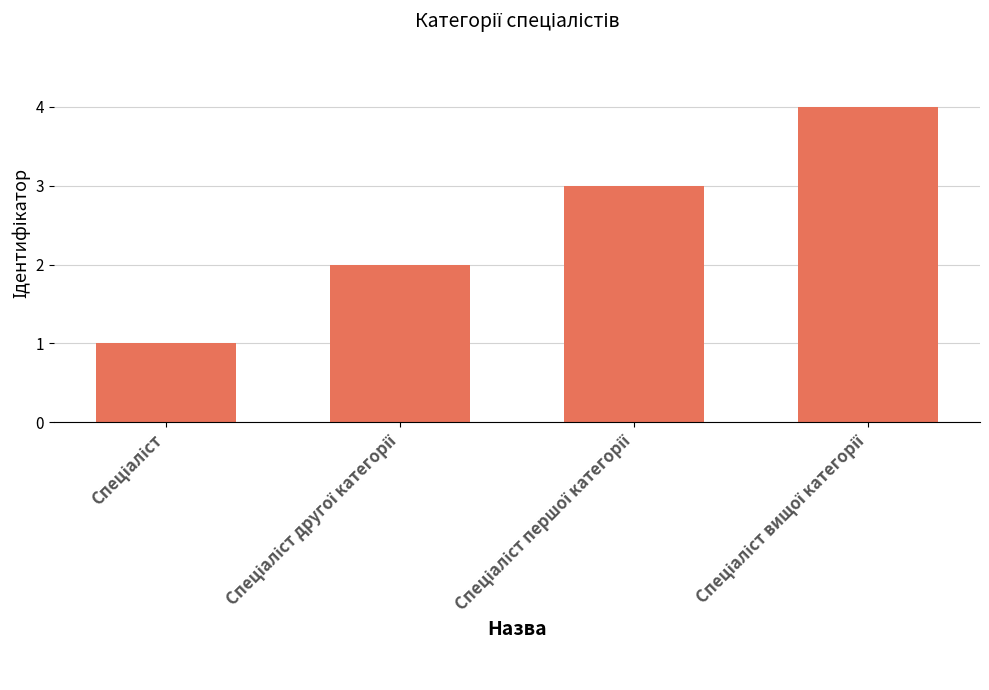

What is the maximum value shown in the chart?

4